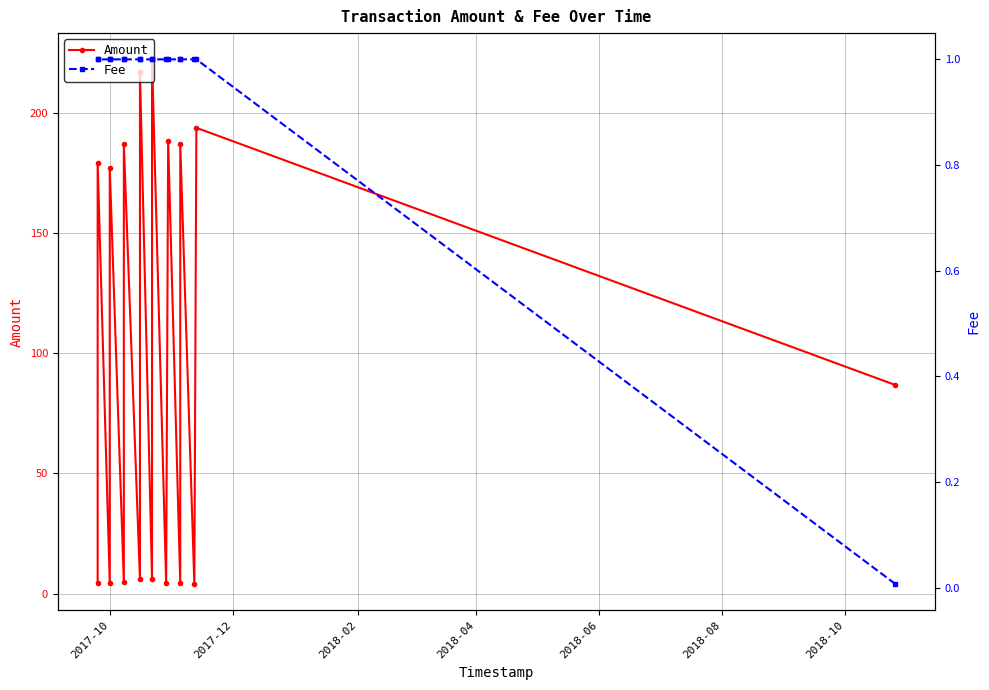

Rank the series by their maximum value, from highest to lowest.

Amount, Fee